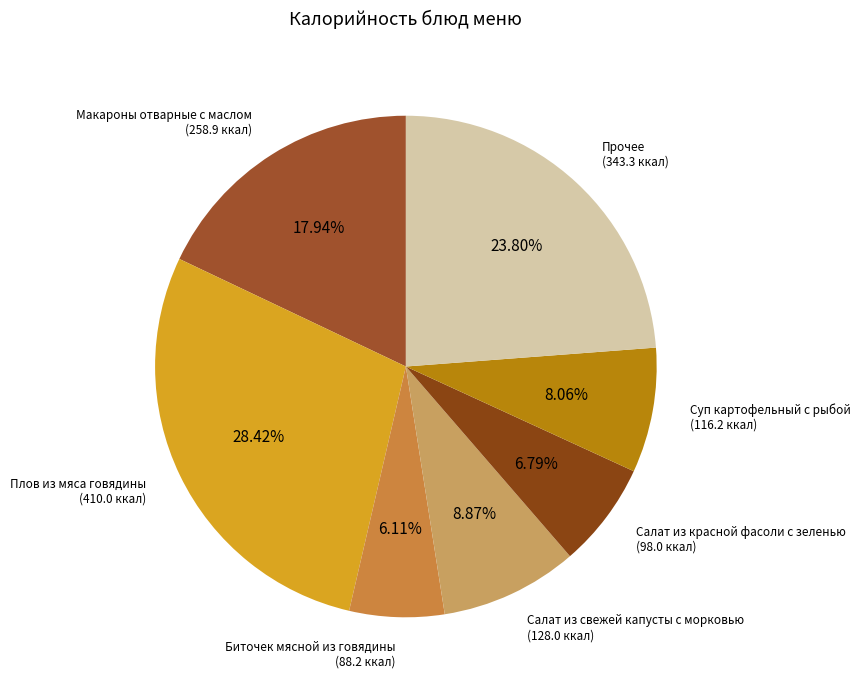

How much of the chart is everything except Суп картофельный с рыбой?

91.9%